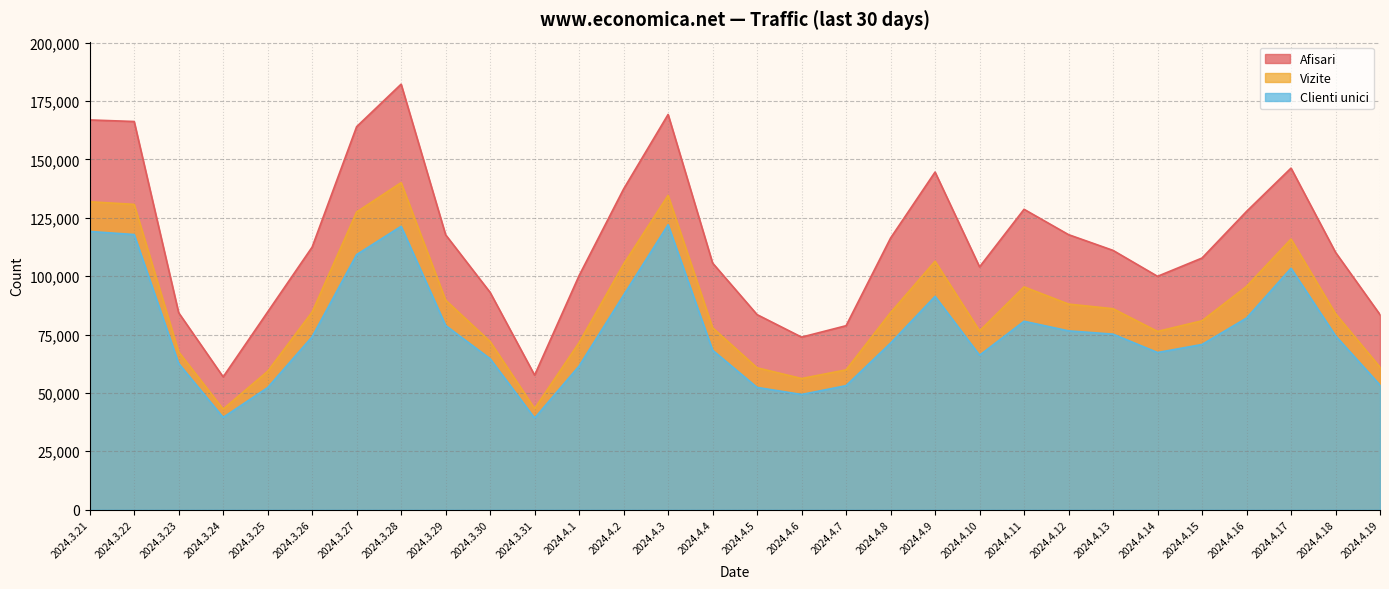

What is the difference between the maximum and minimum values in the Vizite series?

96941